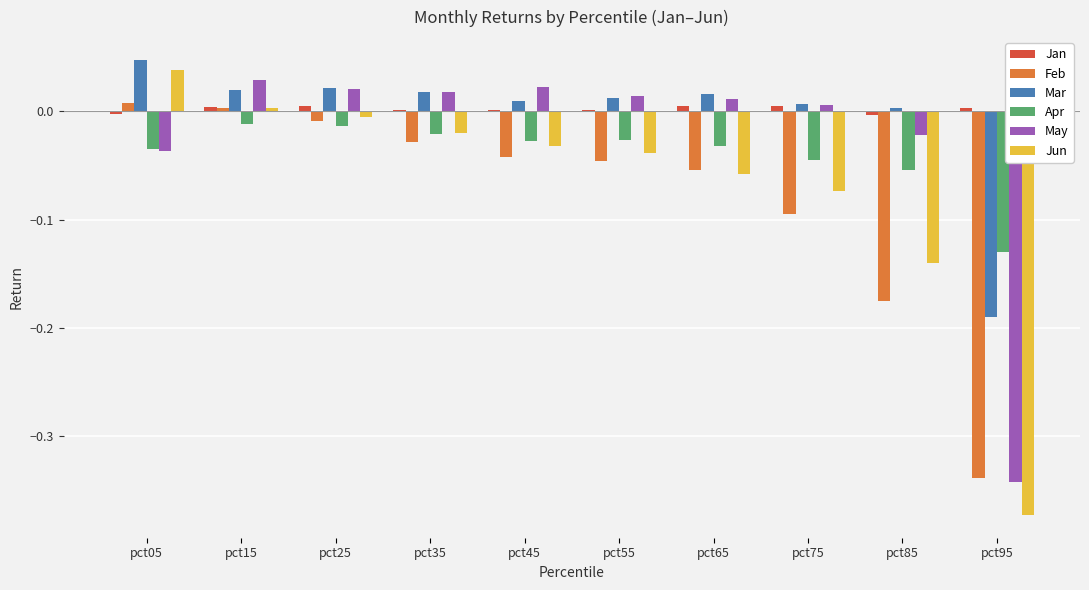

The Apr series shows -0.0 at pct45. True or false?

True